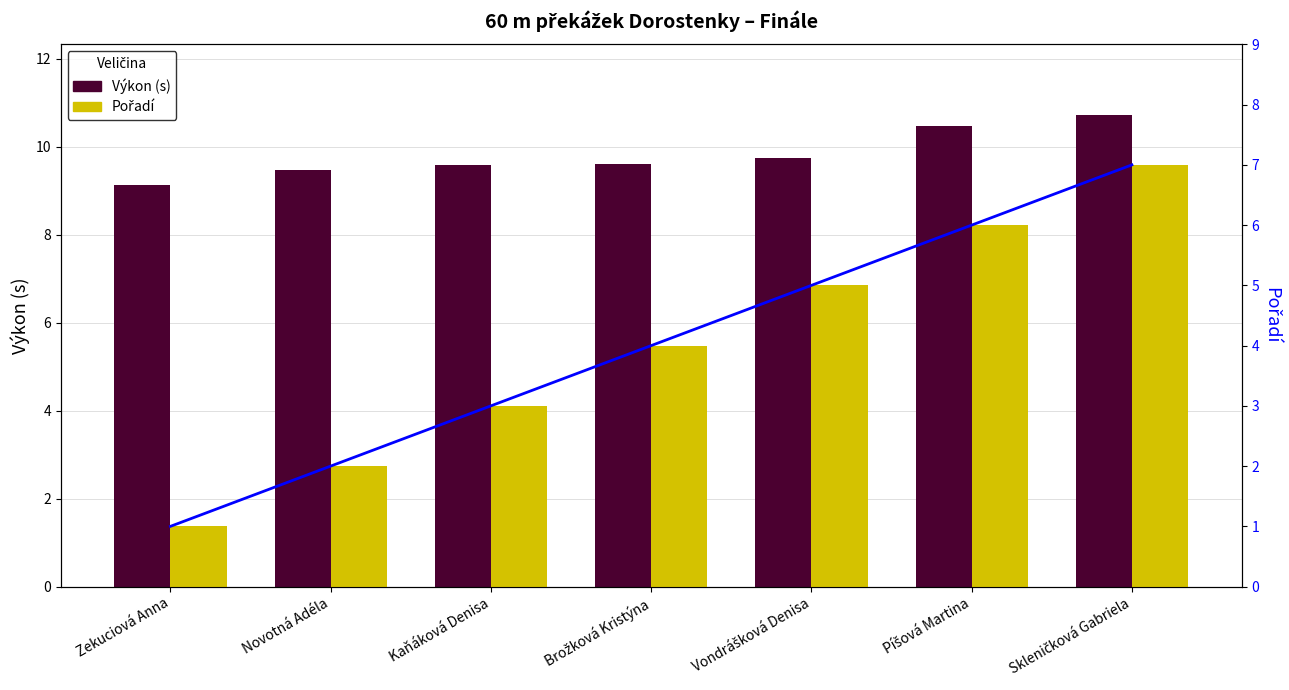

At how many categories does at least one series exceed 1?

7